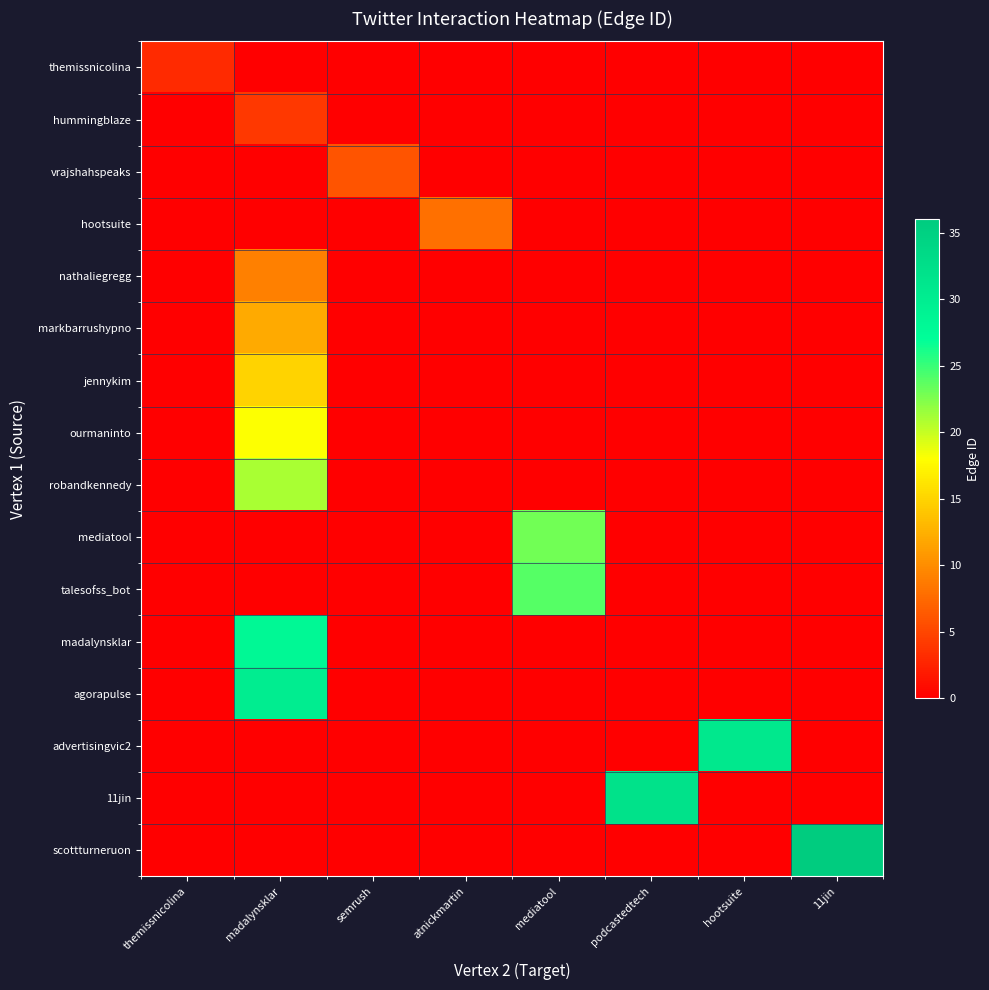

Count the number of data series in this chart.

16